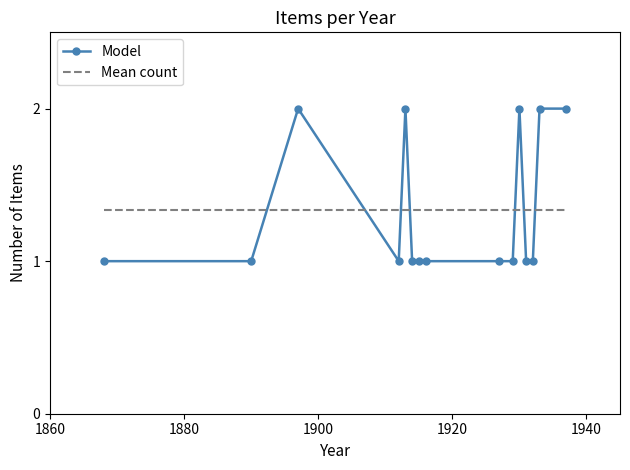

Does the chart display data point markers on the line(s)?

Yes